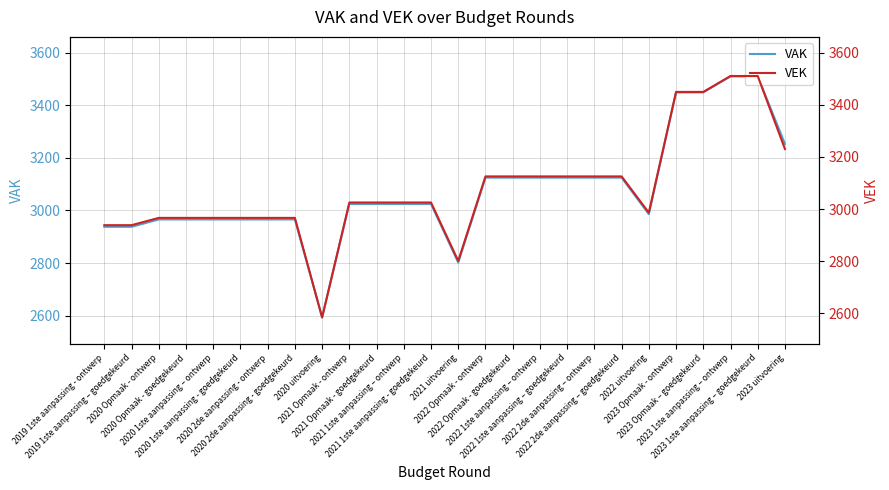

The VAK series shows 1733 at 2020 1ste aanpassing – ontwerp. True or false?

False